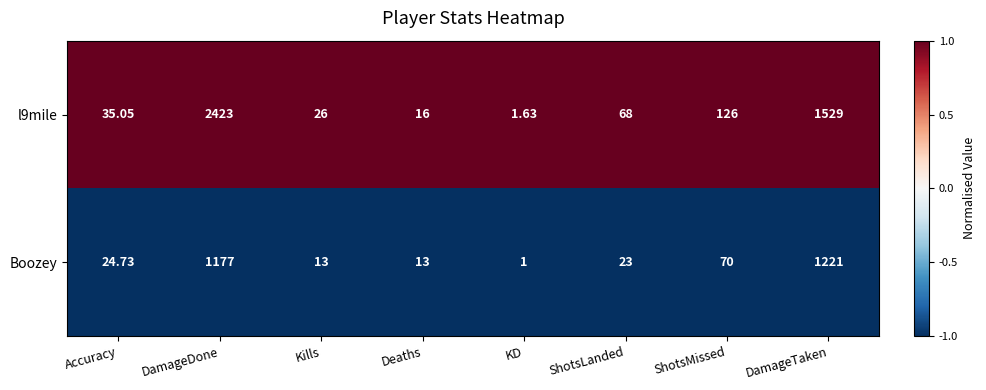

At which category is the sum across all series the highest?

DamageDone